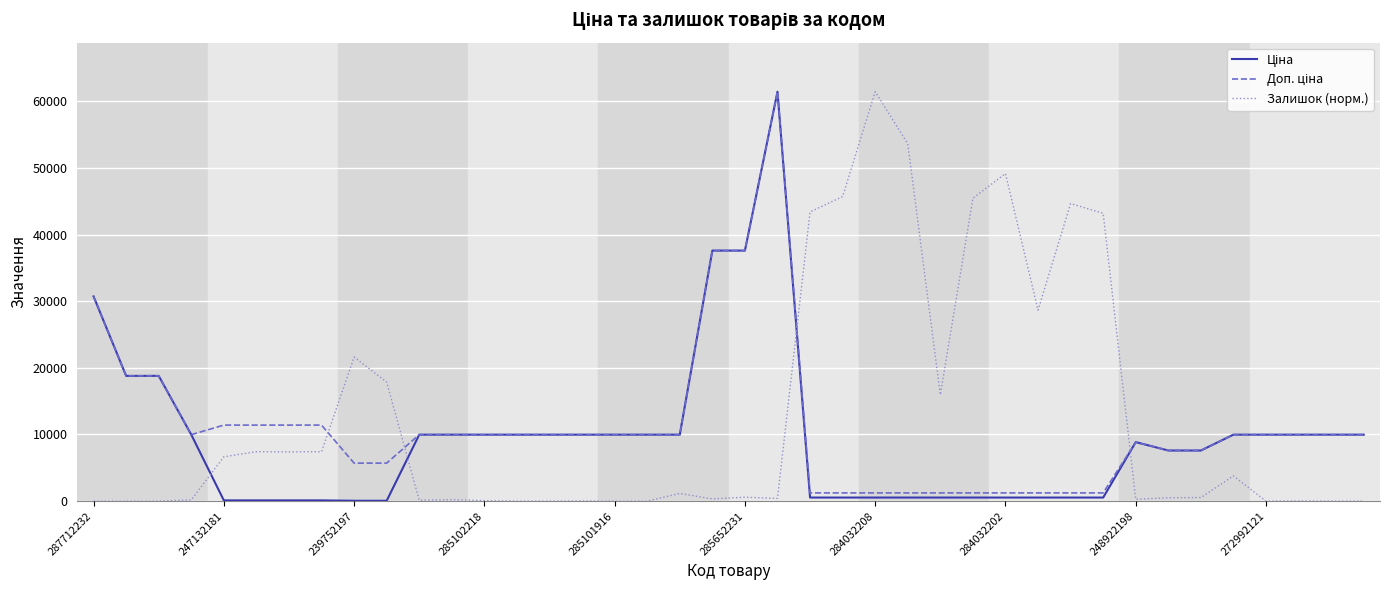

What is the maximum value shown in the chart?

61434.3